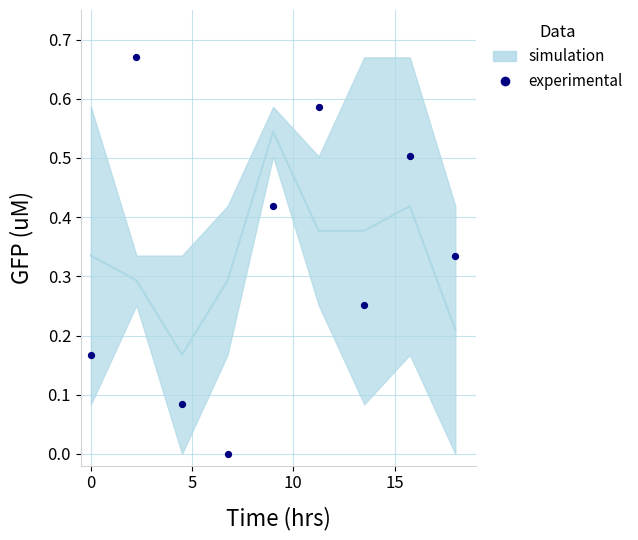

What is the average X value?

9.0